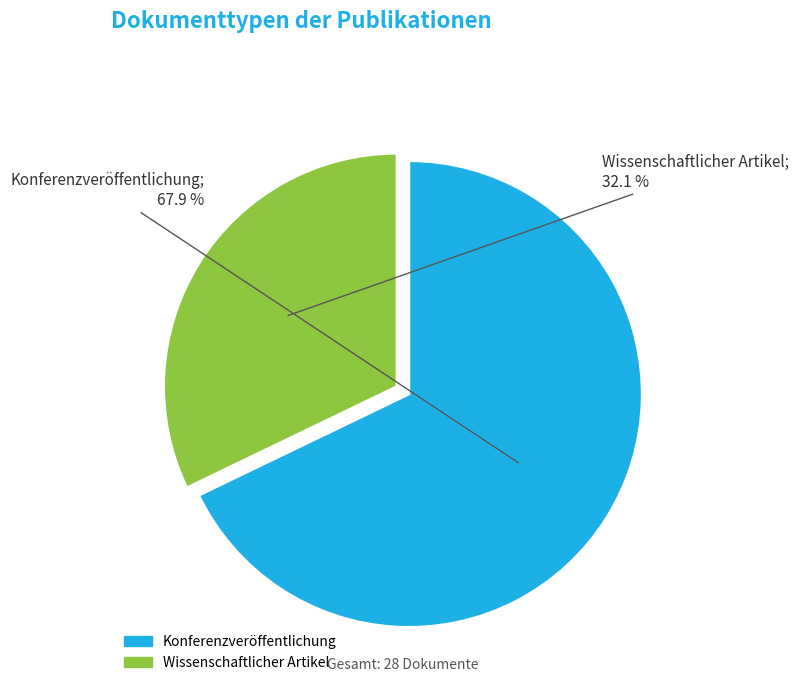

Which category has the biggest portion of the pie?

Konferenzveröffentlichung